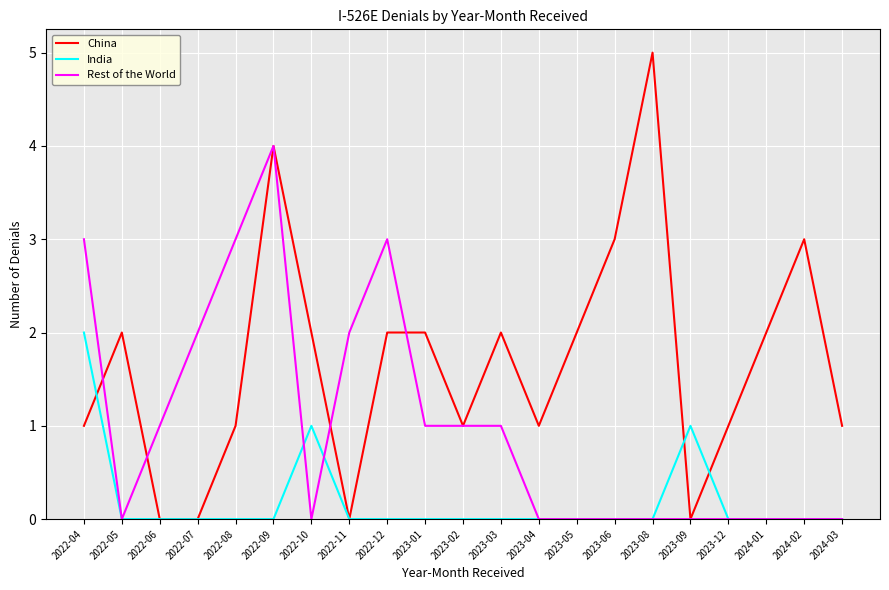

Reading left to right, extract all data points from this chart.

China: 2022-04=1	2022-05=2	2022-06=0	2022-07=0	2022-08=1	2022-09=4	2022-10=2	2022-11=0	2022-12=2	2023-01=2	2023-02=1	2023-03=2	2023-04=1	2023-05=2	2023-06=3	2023-08=5	2023-09=0	2023-12=1	2024-01=2	2024-02=3	2024-03=1
India: 2022-04=2	2022-05=0	2022-06=0	2022-07=0	2022-08=0	2022-09=0	2022-10=1	2022-11=0	2022-12=0	2023-01=0	2023-02=0	2023-03=0	2023-04=0	2023-05=0	2023-06=0	2023-08=0	2023-09=1	2023-12=0	2024-01=0	2024-02=0	2024-03=0
Rest of the World: 2022-04=3	2022-05=0	2022-06=1	2022-07=2	2022-08=3	2022-09=4	2022-10=0	2022-11=2	2022-12=3	2023-01=1	2023-02=1	2023-03=1	2023-04=0	2023-05=0	2023-06=0	2023-08=0	2023-09=0	2023-12=0	2024-01=0	2024-02=0	2024-03=0